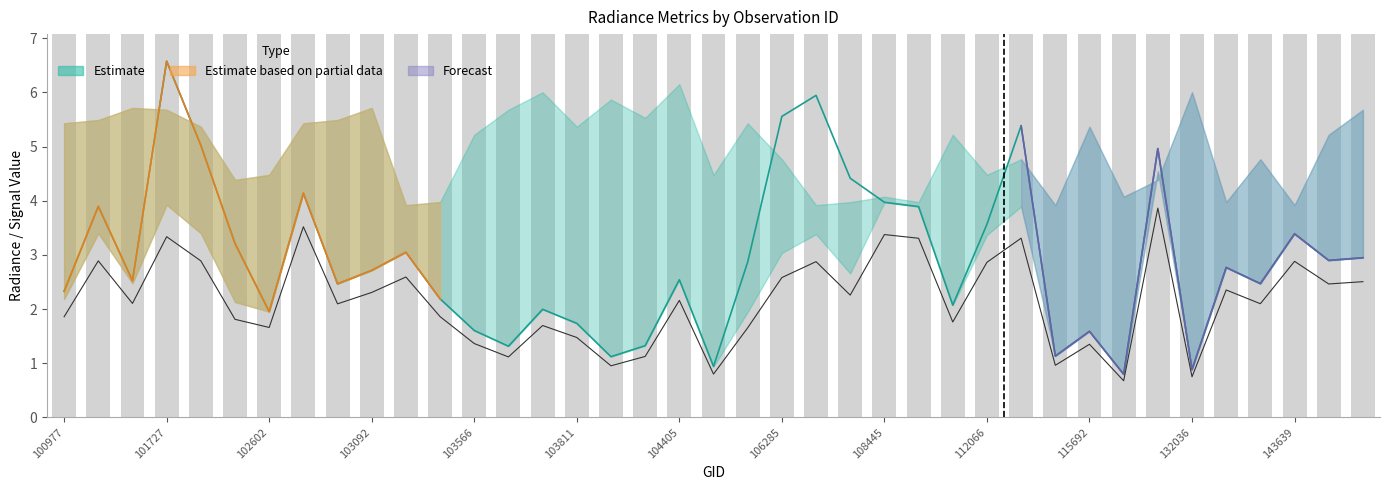

How many data points in rade9_dnb_licorr are above 2?

22